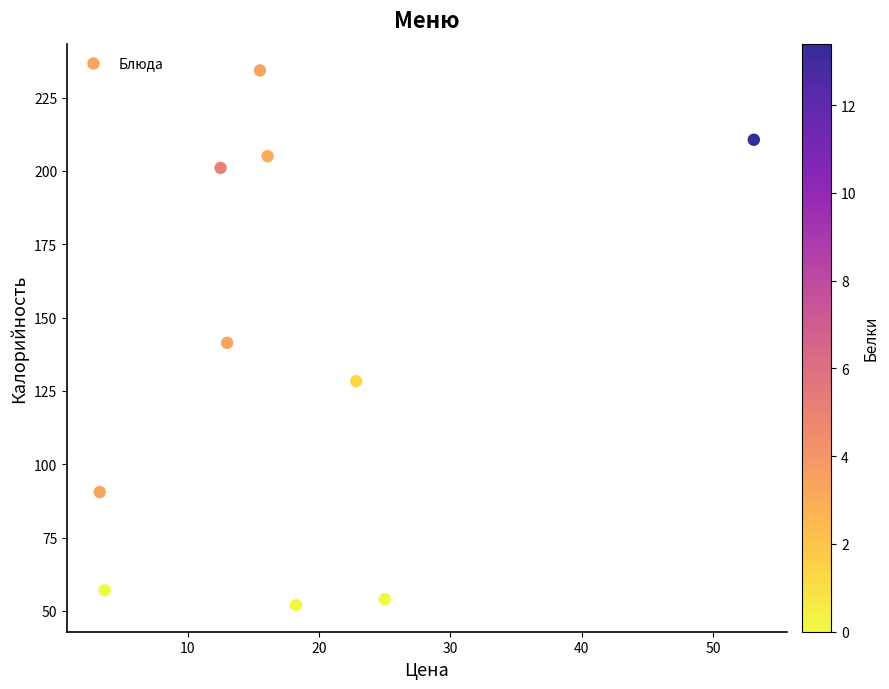

What is the average Y value?

137.4